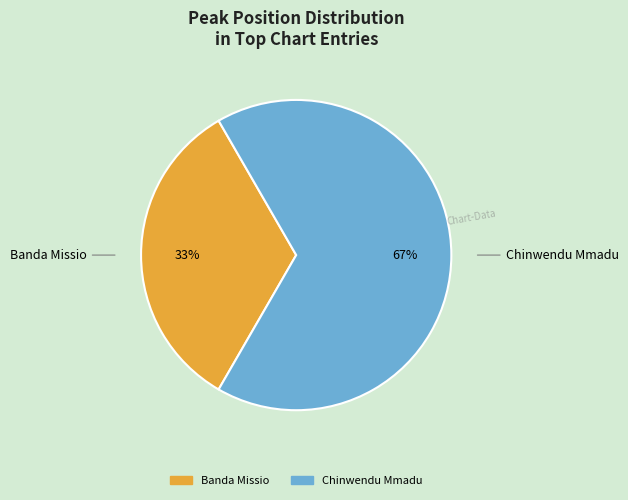

Is there a majority slice in this chart?

Yes